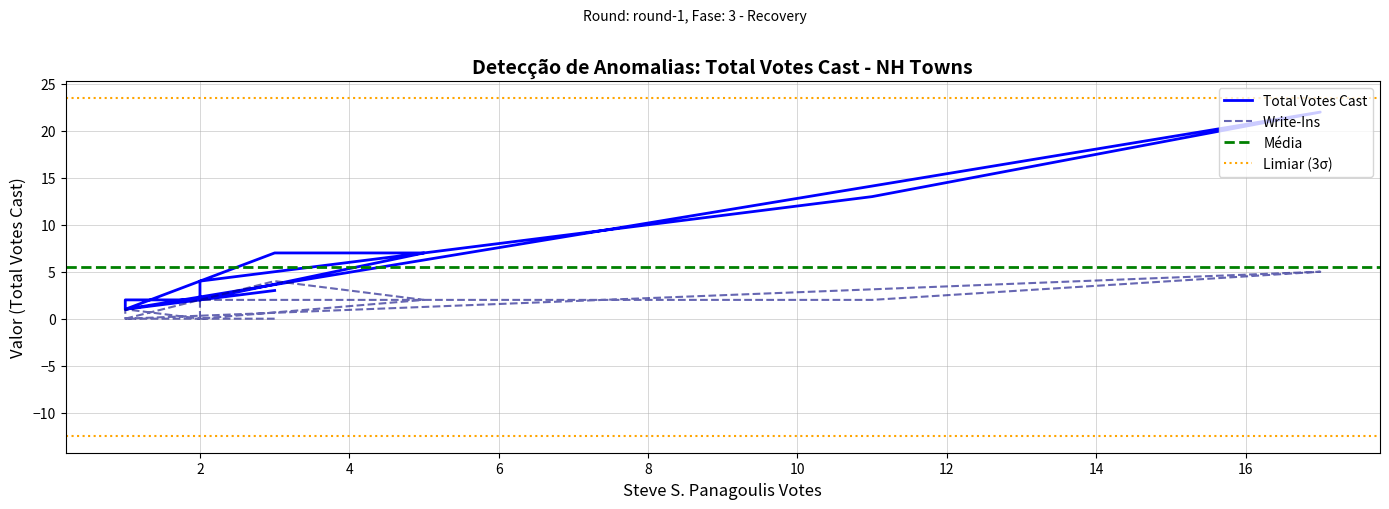

Reading left to right, extract all data points from this chart.

Total Votes Cast: 3	2	7	7	1	2	2	1	22	13	4	2
Write-Ins: 0	0	2	4	0	0	1	0	5	2	2	0